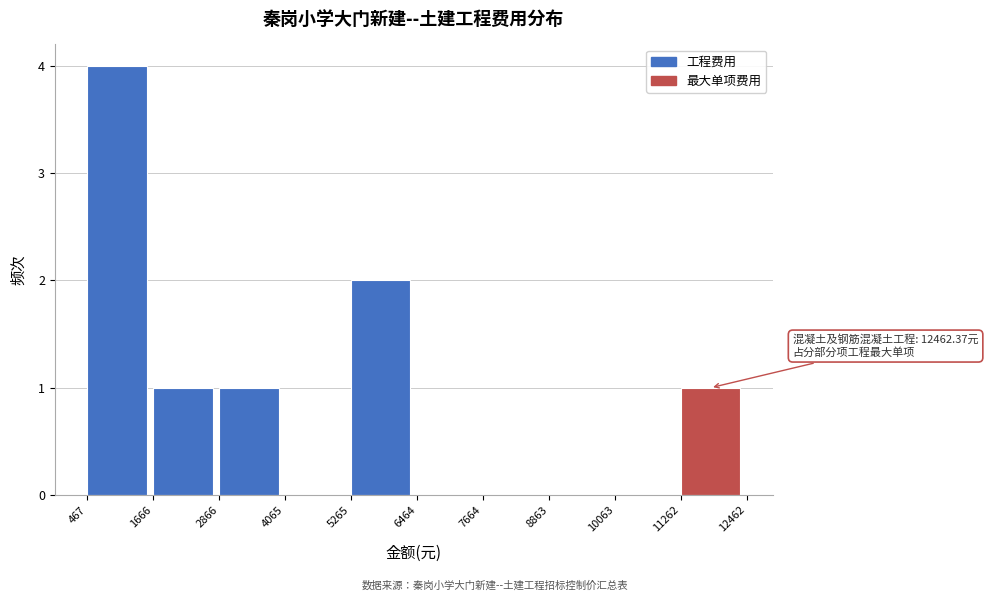

Over which range of the x-axis is the bar tallest?

467 to 1666